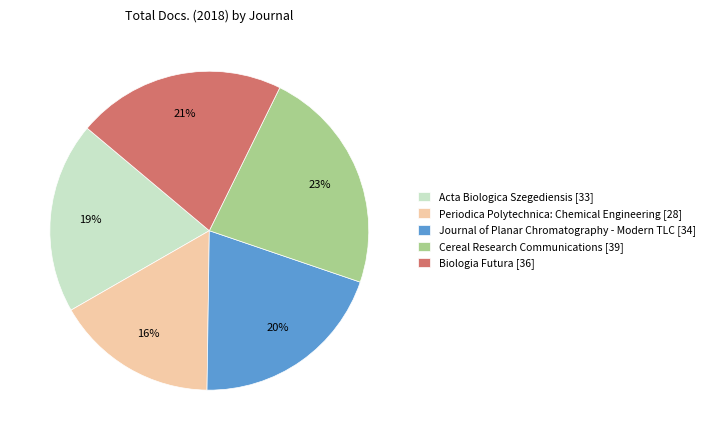

To the nearest percent, what is the average slice percentage?

20%